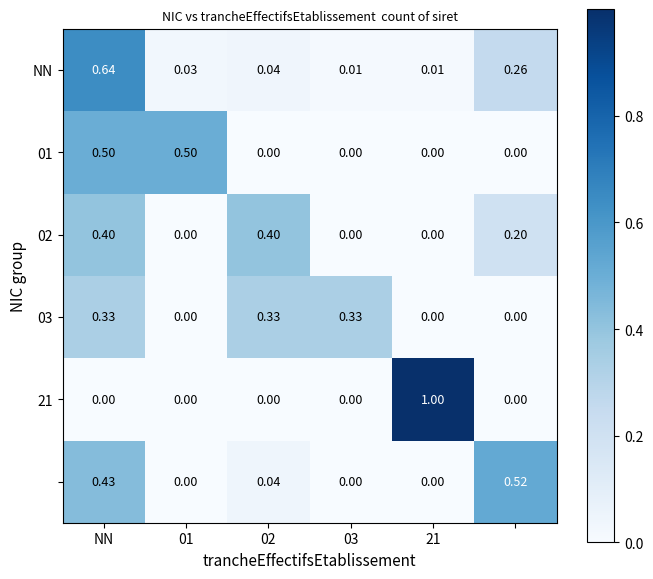

At which category is the sum across all series the highest?

NN